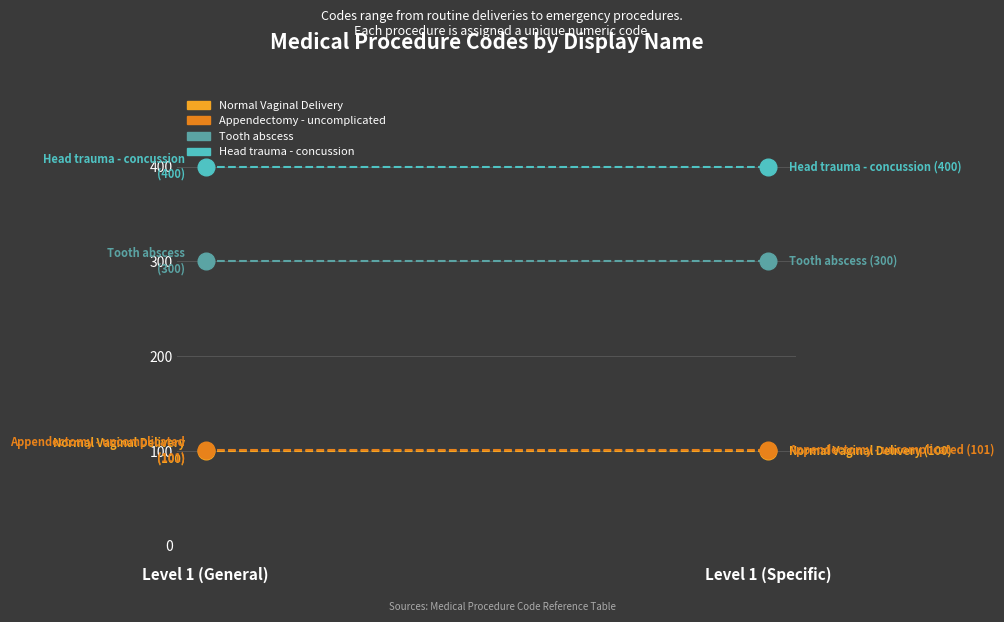

Reading left to right, extract all data points from this chart.

Normal Vaginal Delivery: Level 1 (General)=100	Level 1 (Specific)=100
Appendectomy - uncomplicated: Level 1 (General)=101	Level 1 (Specific)=101
Tooth abscess: Level 1 (General)=300	Level 1 (Specific)=300
Head trauma - concussion: Level 1 (General)=400	Level 1 (Specific)=400